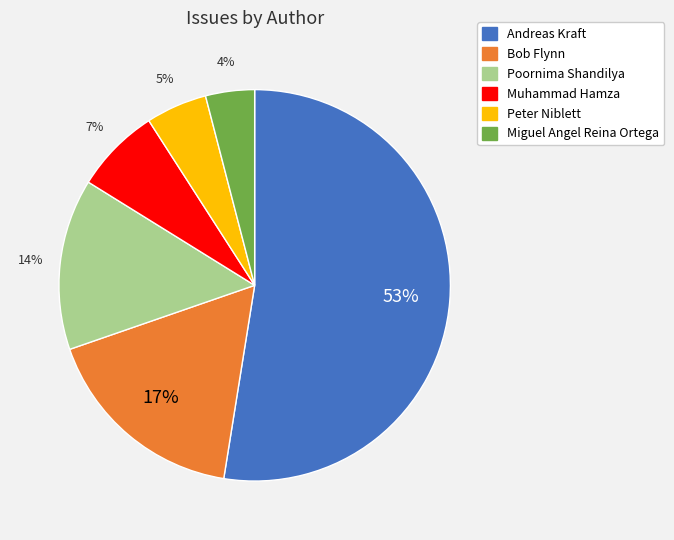

How many slices are in this pie chart?

6